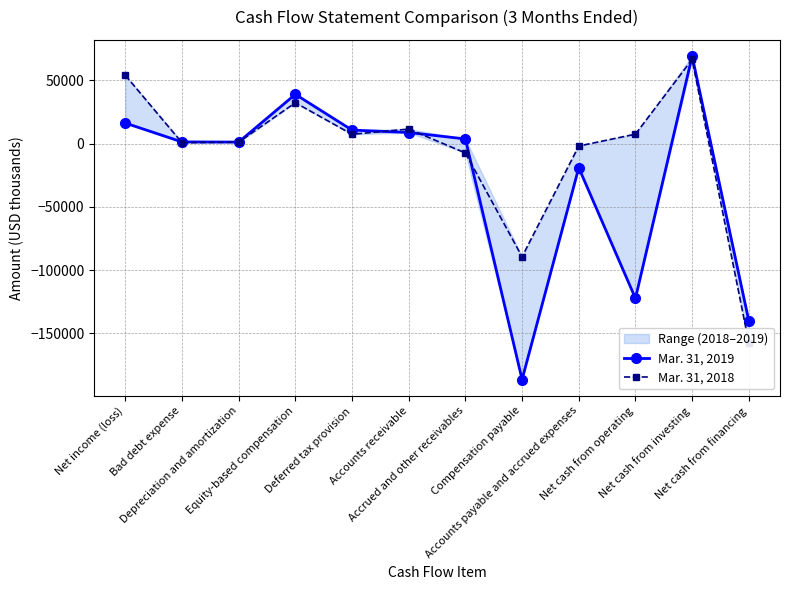

In Mar. 31, 2019, how many points are lower than both neighbors (excluding endpoints)?

3